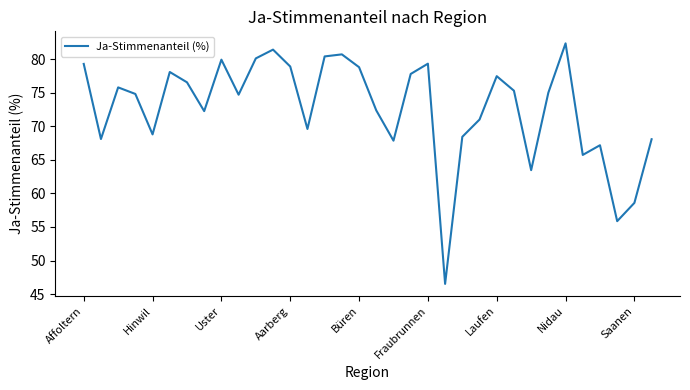

What is the greatest value displayed?

82.4